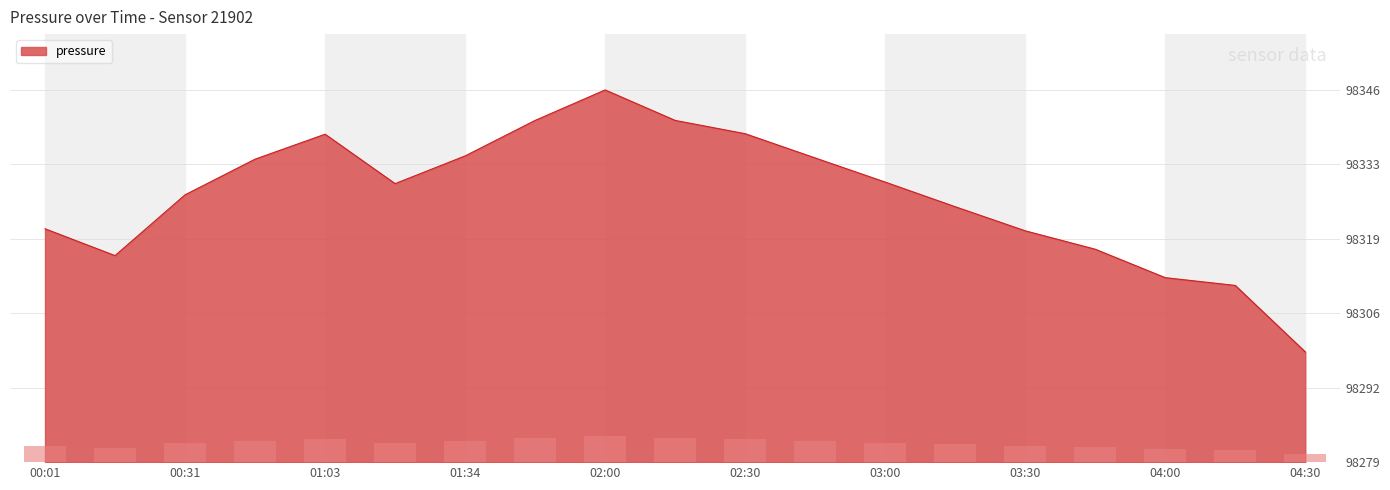

Rank the categories by value from highest to lowest.

02:00, 01:45, 02:15, 02:30, 01:03, 01:34, 02:45, 00:47, 03:00, 01:18, 00:31, 03:15, 00:01, 03:30, 03:45, 00:16, 04:00, 04:15, 04:30